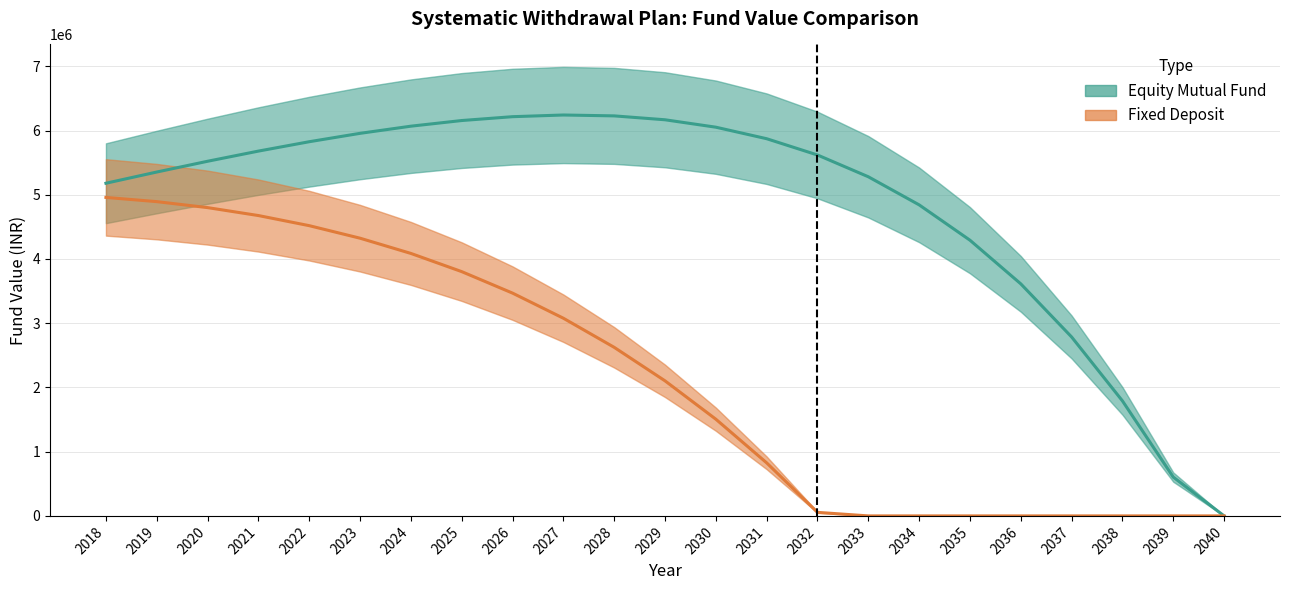

At how many categories does at least one series exceed 6071795?

5